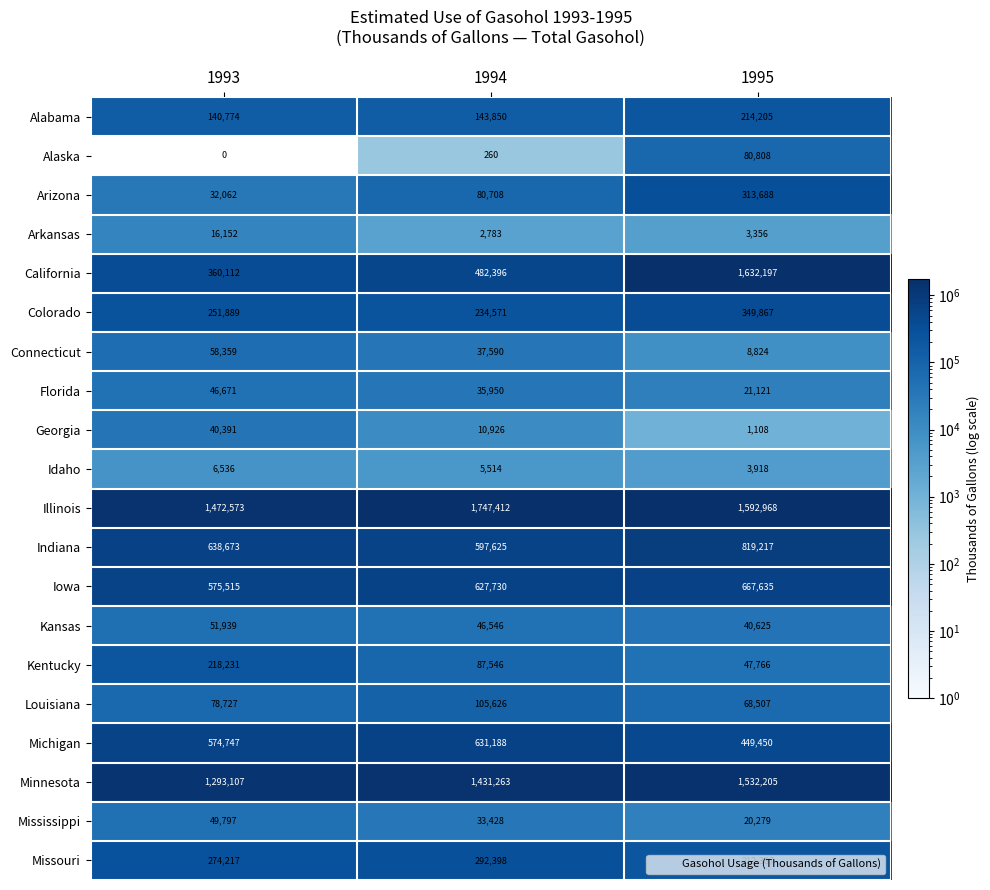

What is the maximum value shown in the chart?

1747412